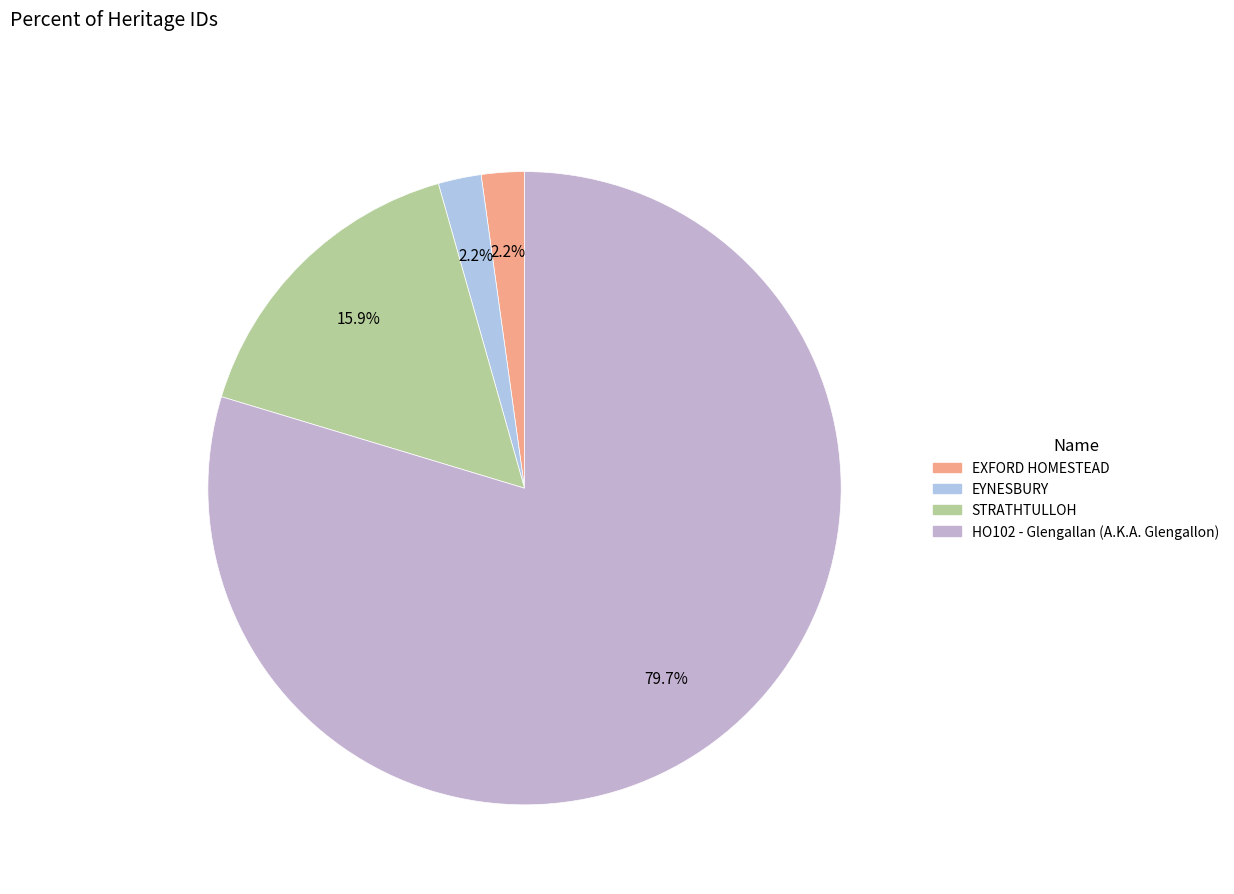

Approximately how many times larger is the value at EYNESBURY compared to STRATHTULLOH?

0.1